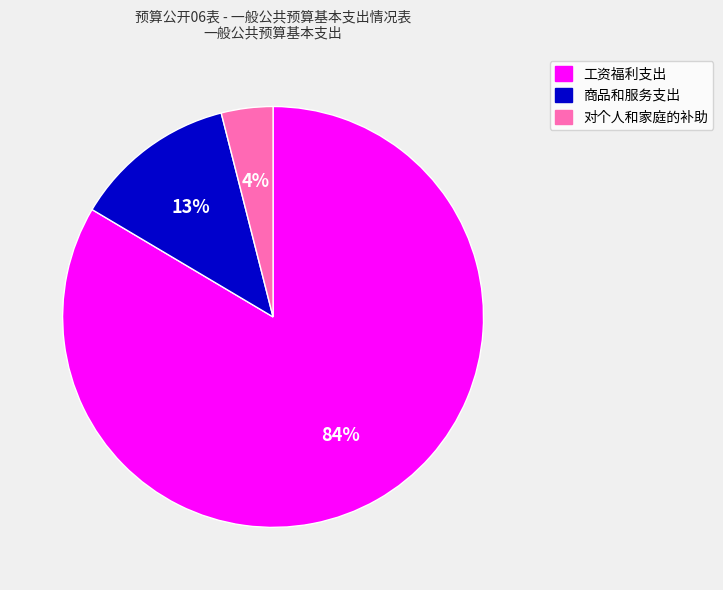

Which slice represents more than half of the pie?

工资福利支出